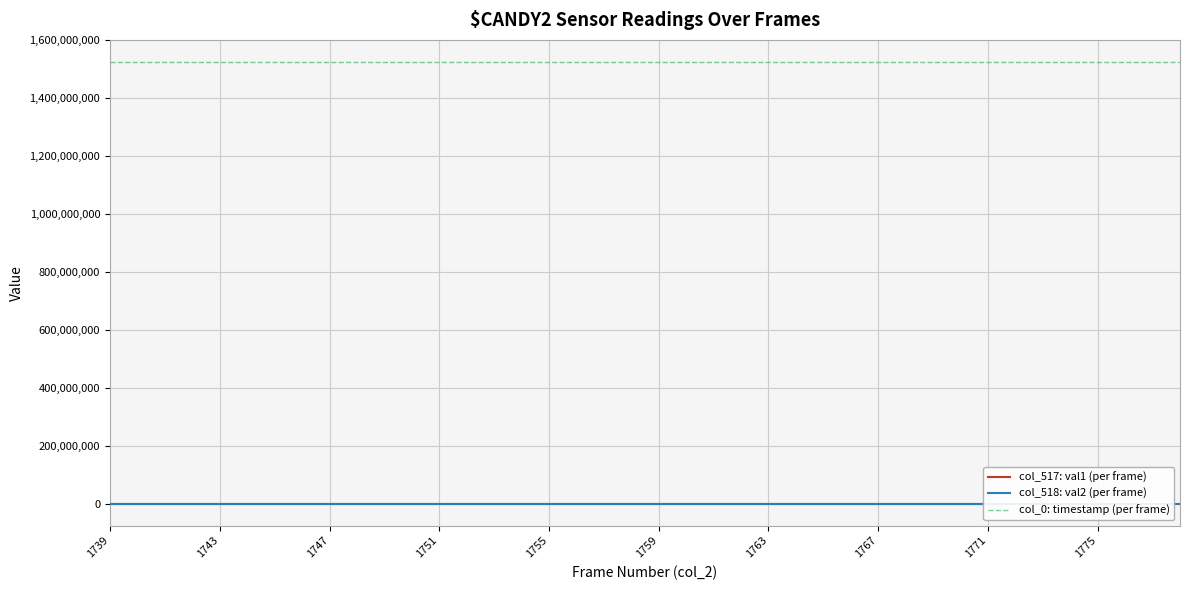

True or false: col_518: val2 (per frame) and col_0: timestamp (per frame) intersect in this chart.

False